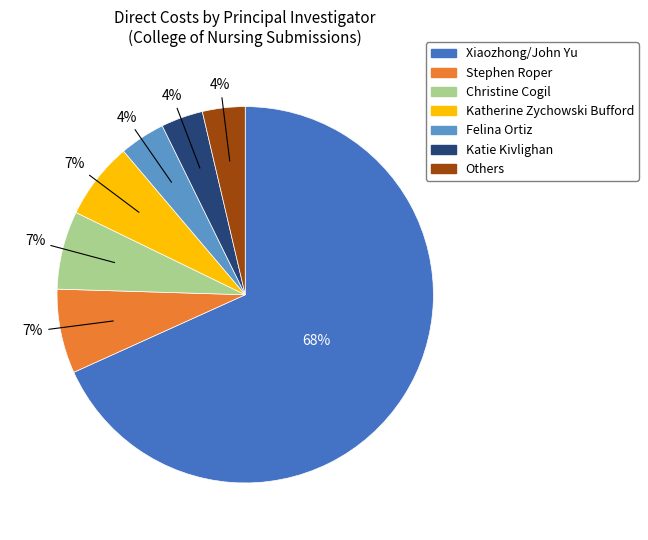

Is there any slice that represents more than half of the pie?

Yes